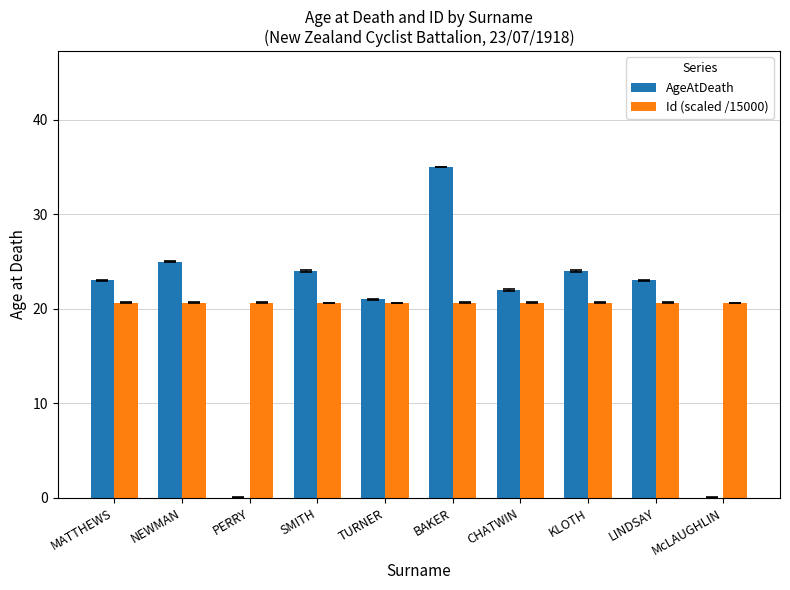

Between PERRY and LINDSAY, which series saw the biggest shift?

AgeAtDeath